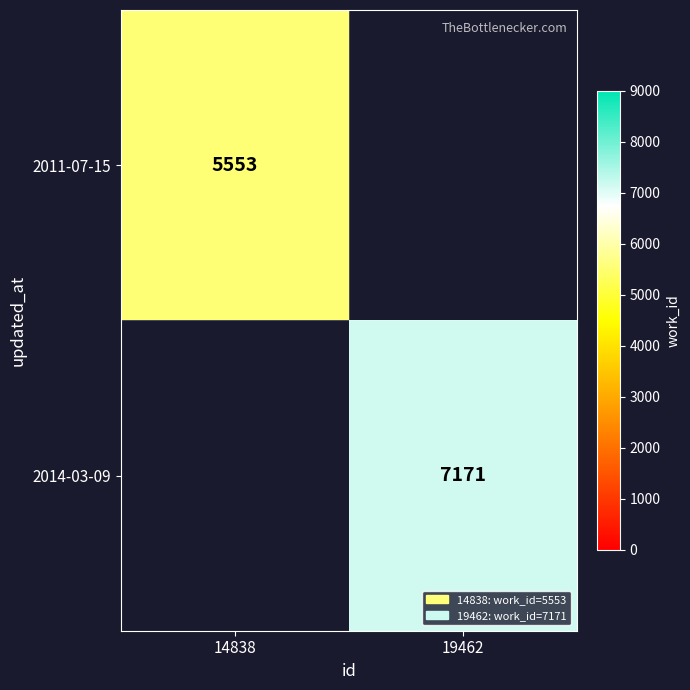

Is it true that 2014-03-09 equals 1904 at 19462?

False